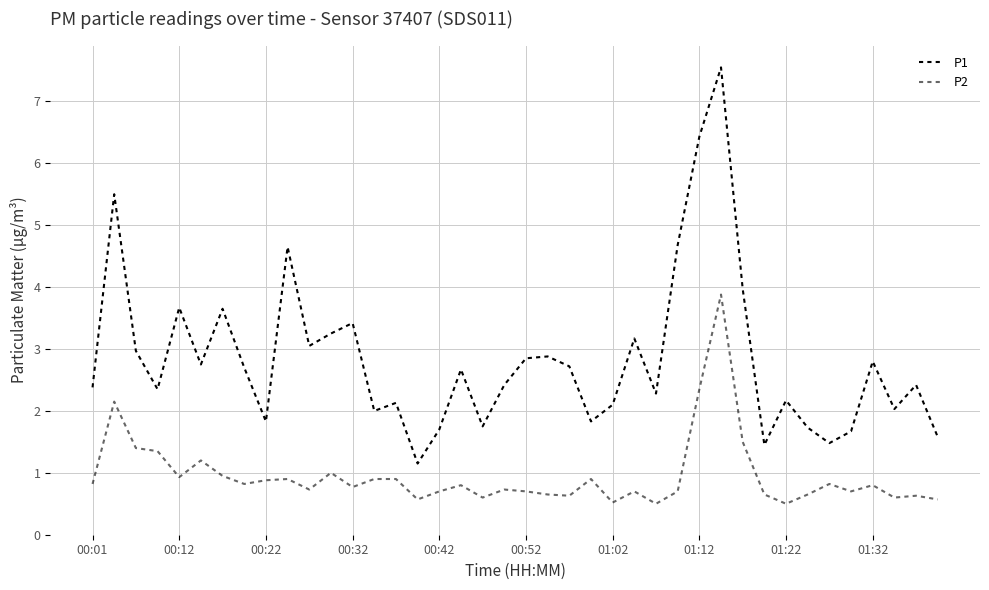

True or false: P1 and P2 intersect in this chart.

False